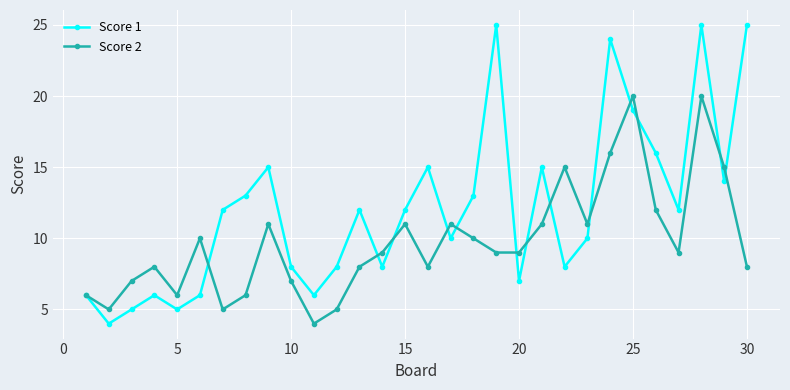

In Score 2, how many points are higher than both neighbors (excluding endpoints)?

8